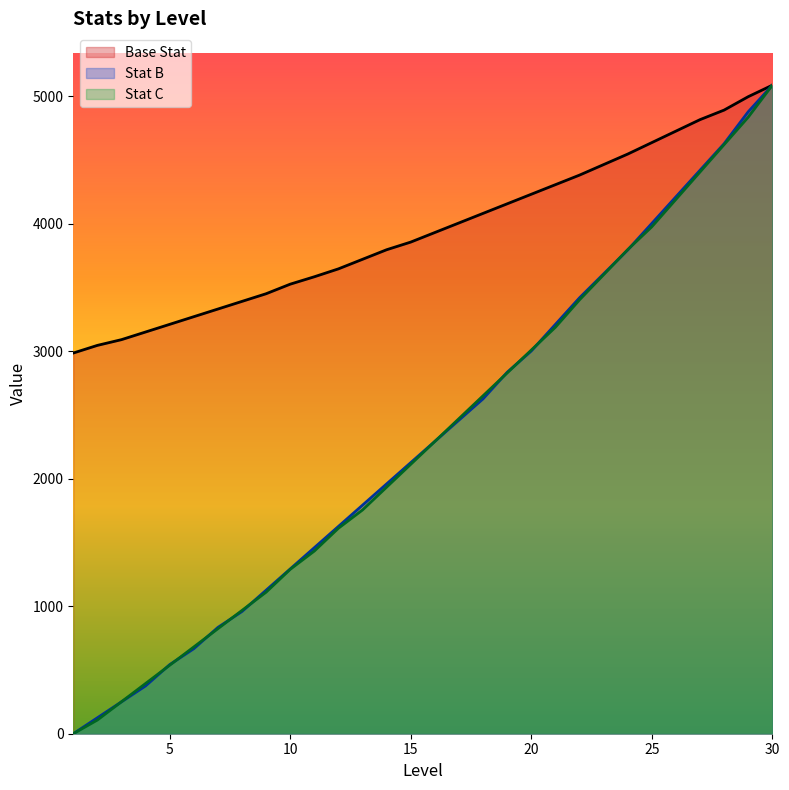

How many data points in Stat B are less than 2125?

14